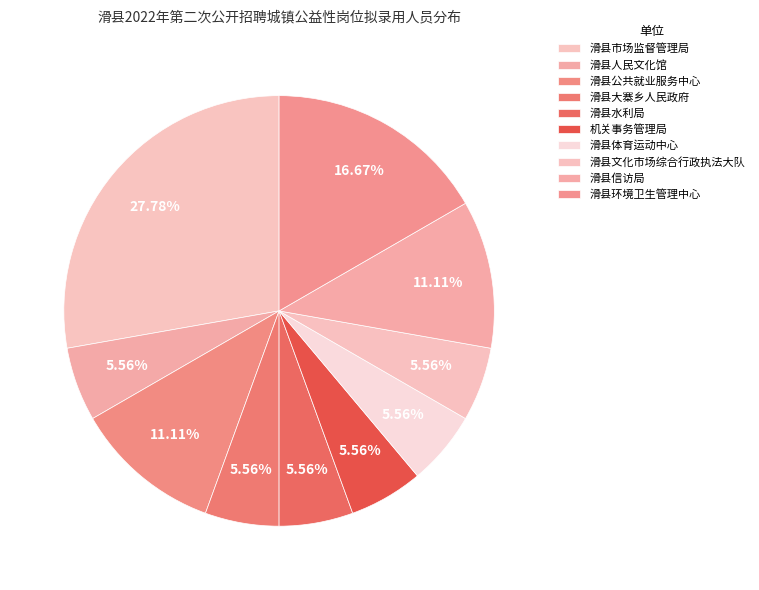

Is the sum of 滑县水利局 and 滑县体育运动中心 greater than half?

No